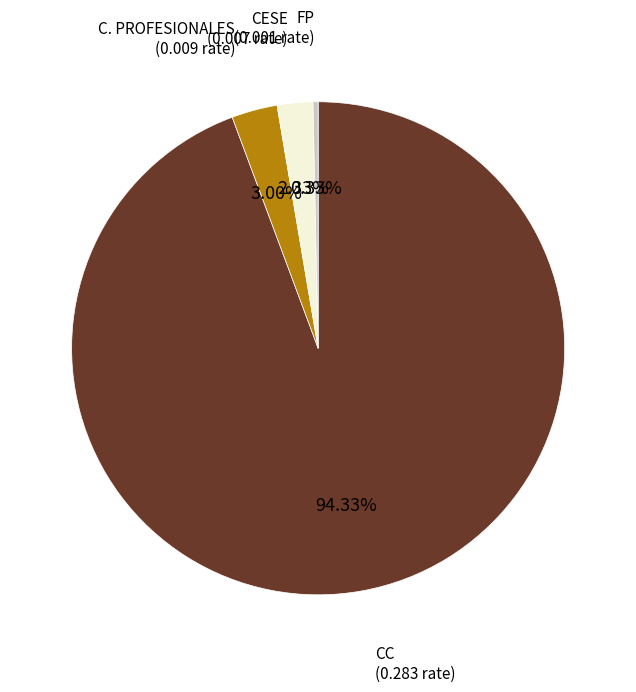

What is the smallest slice in the pie chart?

FP